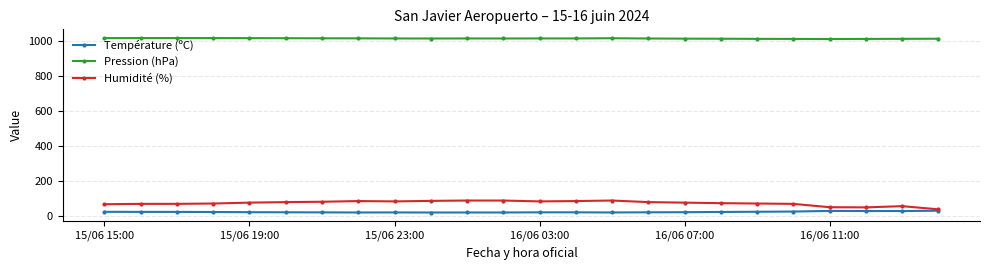

How many lines are shown in the chart?

3